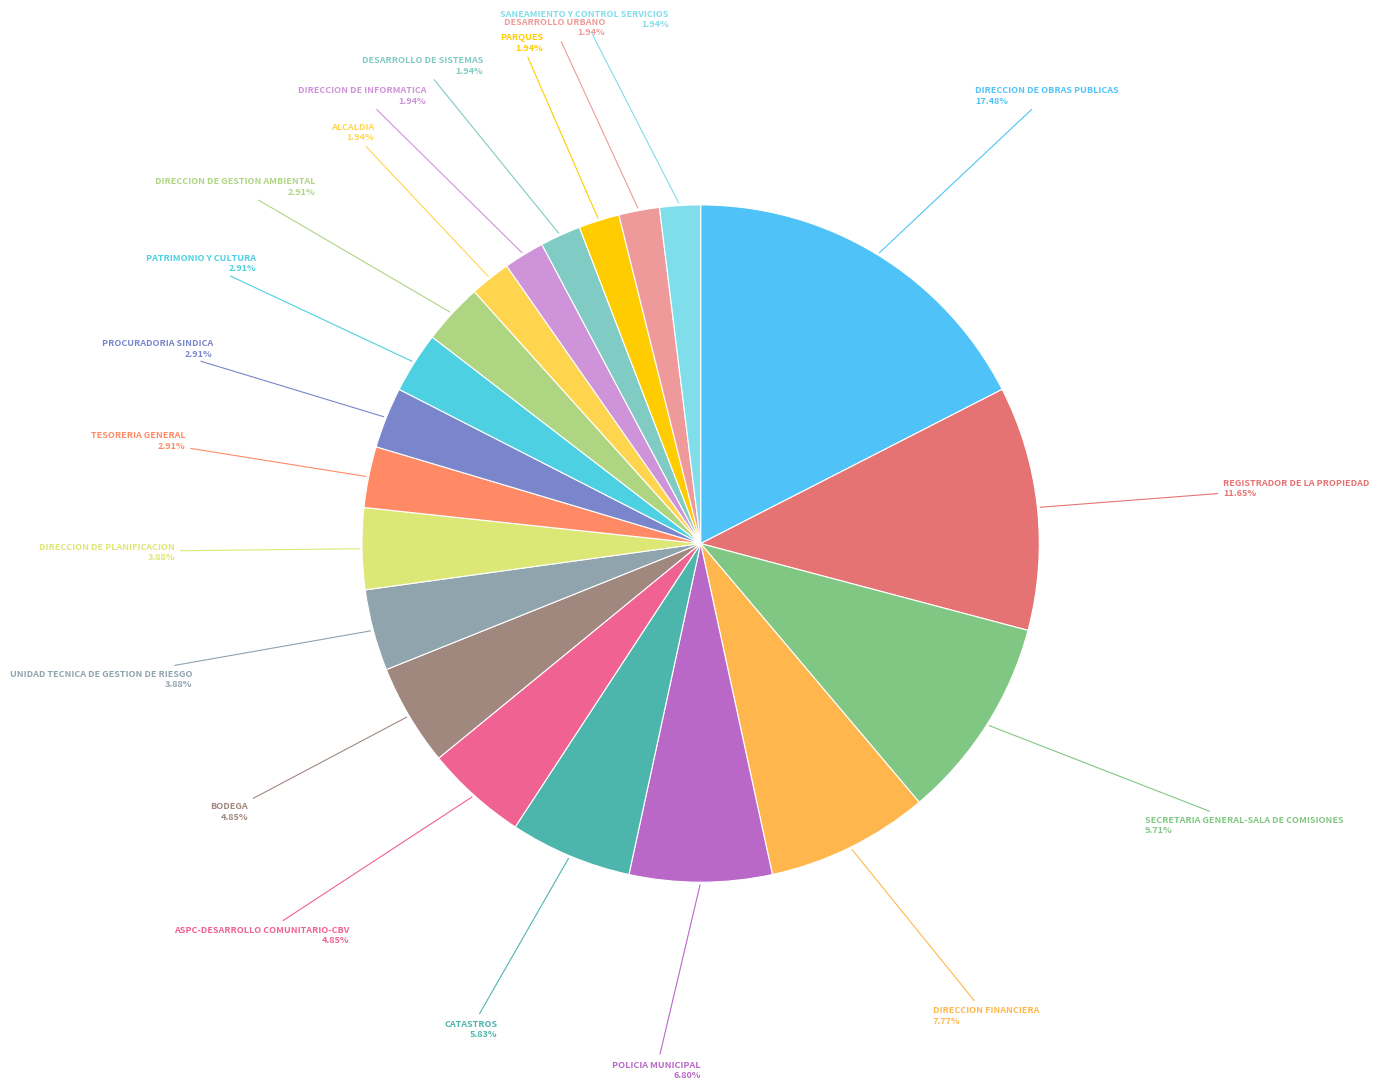

Which category has the biggest portion of the pie?

DIRECCION DE OBRAS PUBLICAS